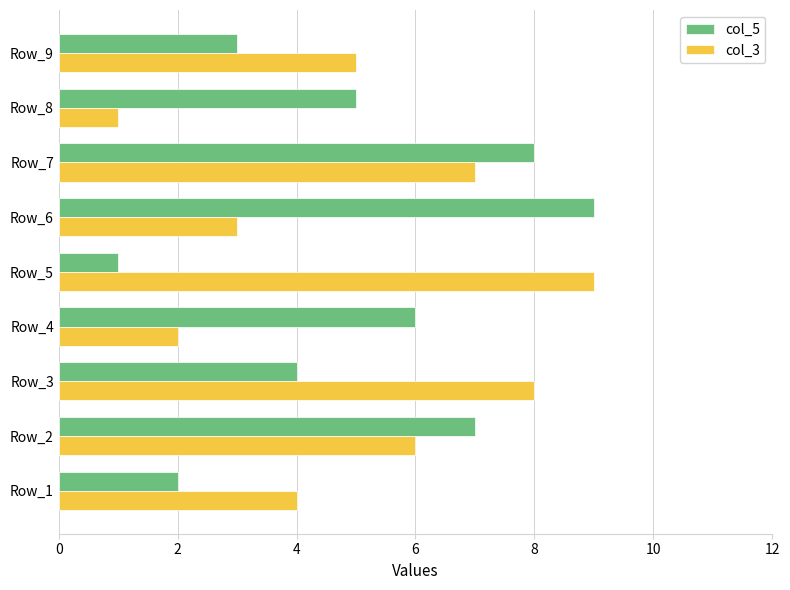

Between Row_6 and Row_9, which series saw the biggest shift?

col_5